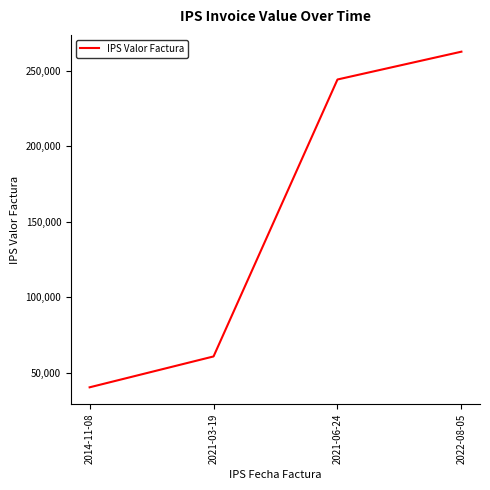

Reading left to right, transcribe all the data shown in this chart.

2014-11-08=40500	2021-03-19=60918	2021-06-24=244094	2022-08-05=262495